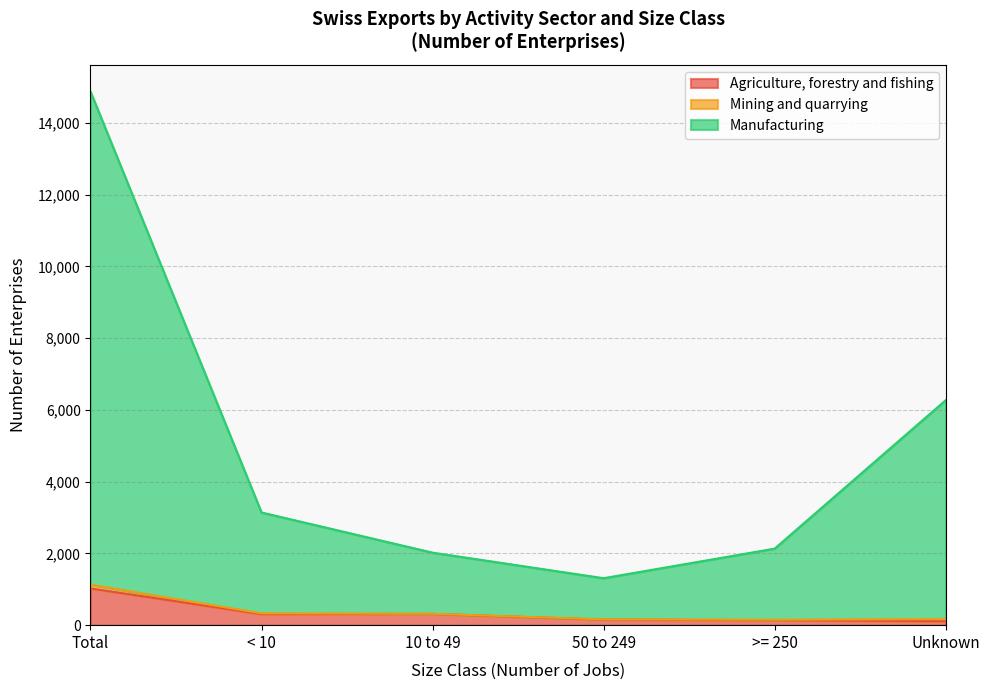

True or false: Manufacturing and Agriculture, forestry and fishing intersect in this chart.

False